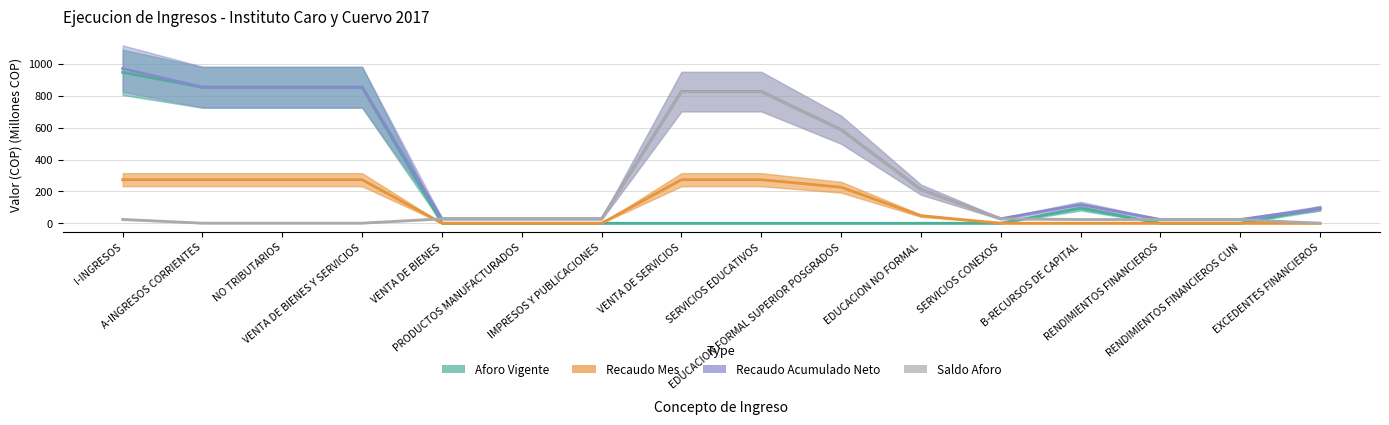

True or false: Recaudo Mes has more than 0 interior local peaks.

False